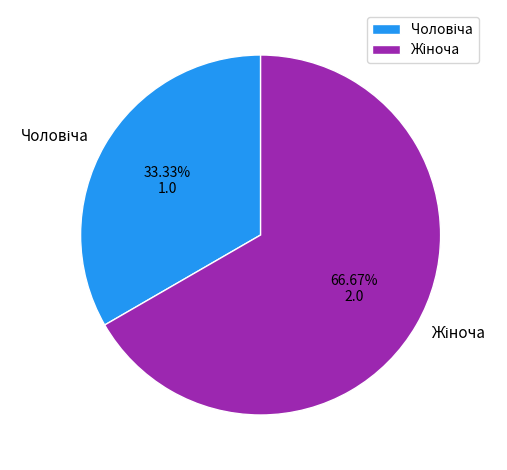

Is it true that Жіноча is 72% of the pie?

False